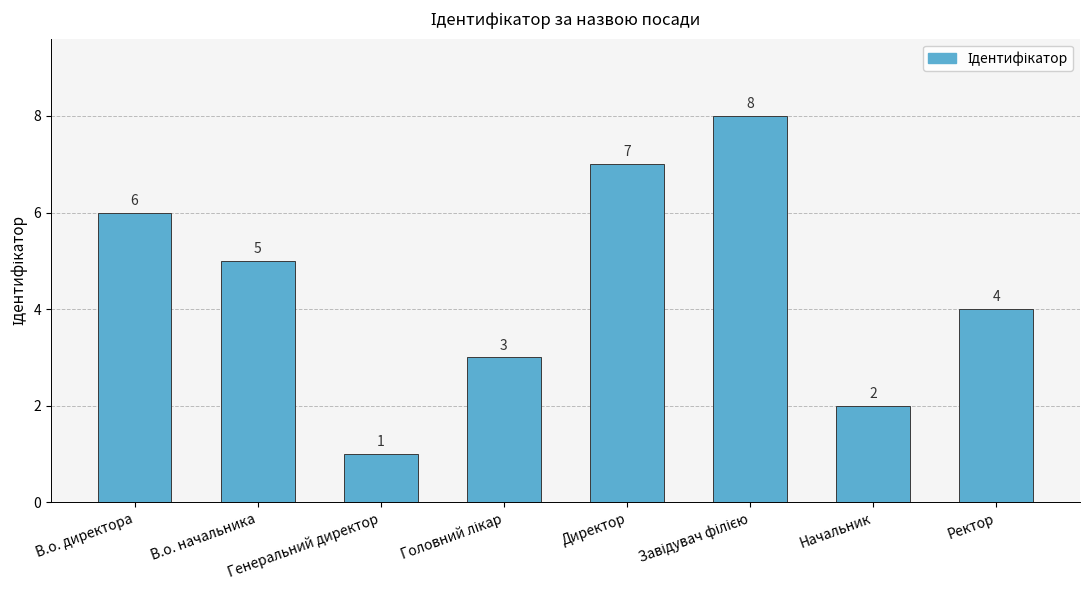

Are the bars horizontal?

No